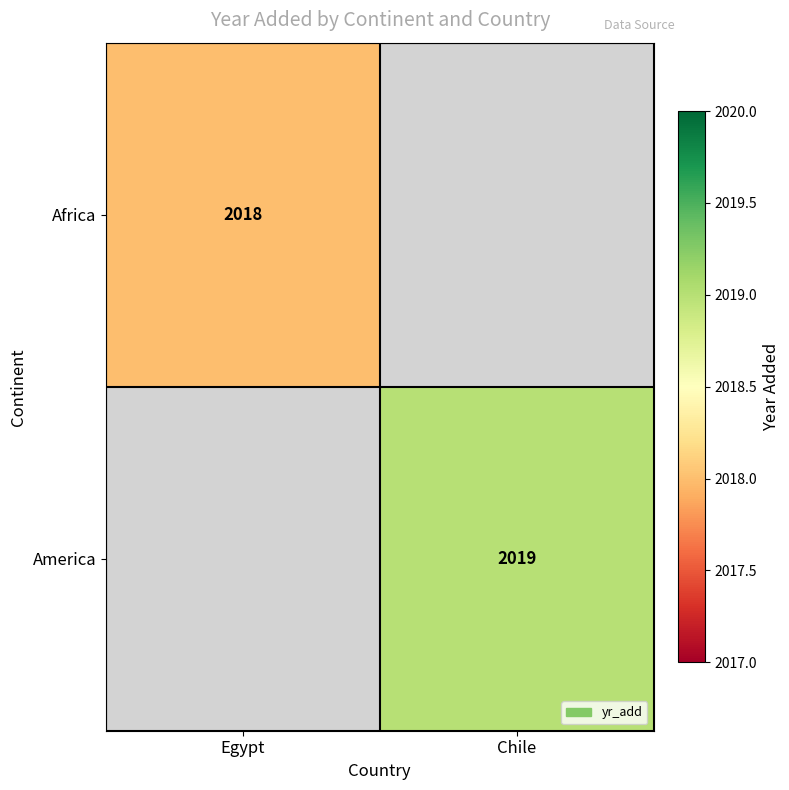

At how many categories does at least one series exceed 736?

2